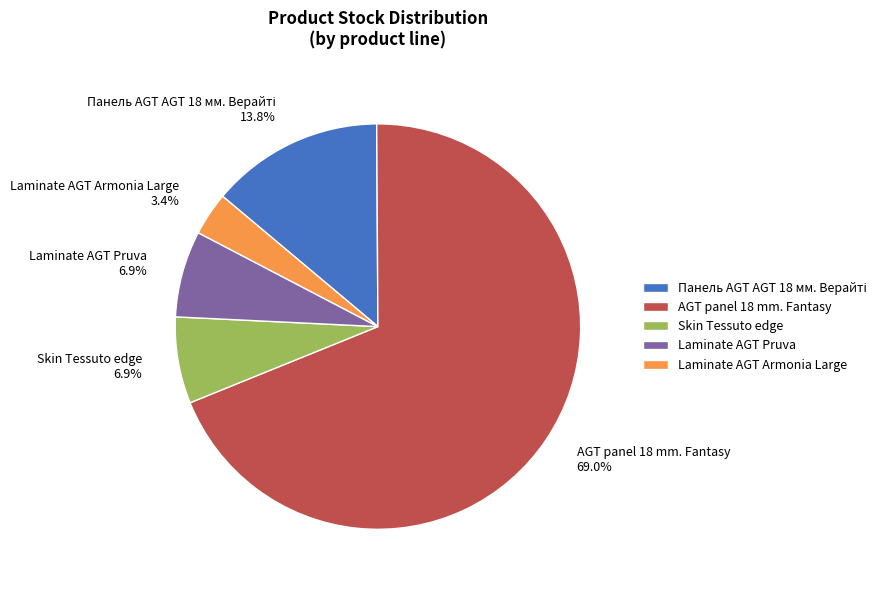

Count the number of slices in the pie.

5